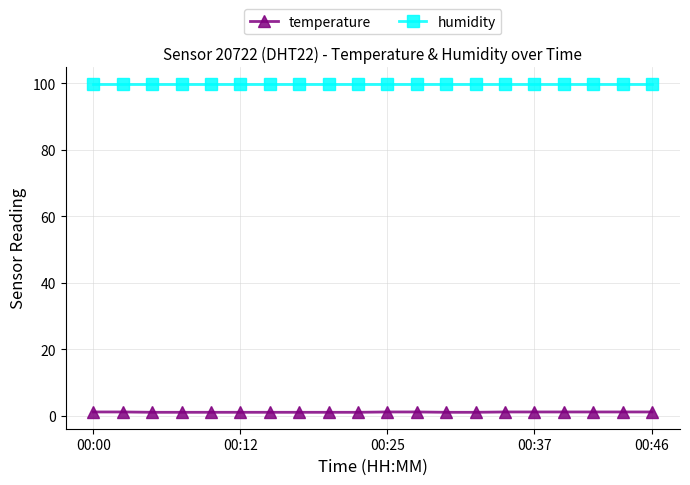

What is the value of the humidity point at the 15th from the left?

99.9